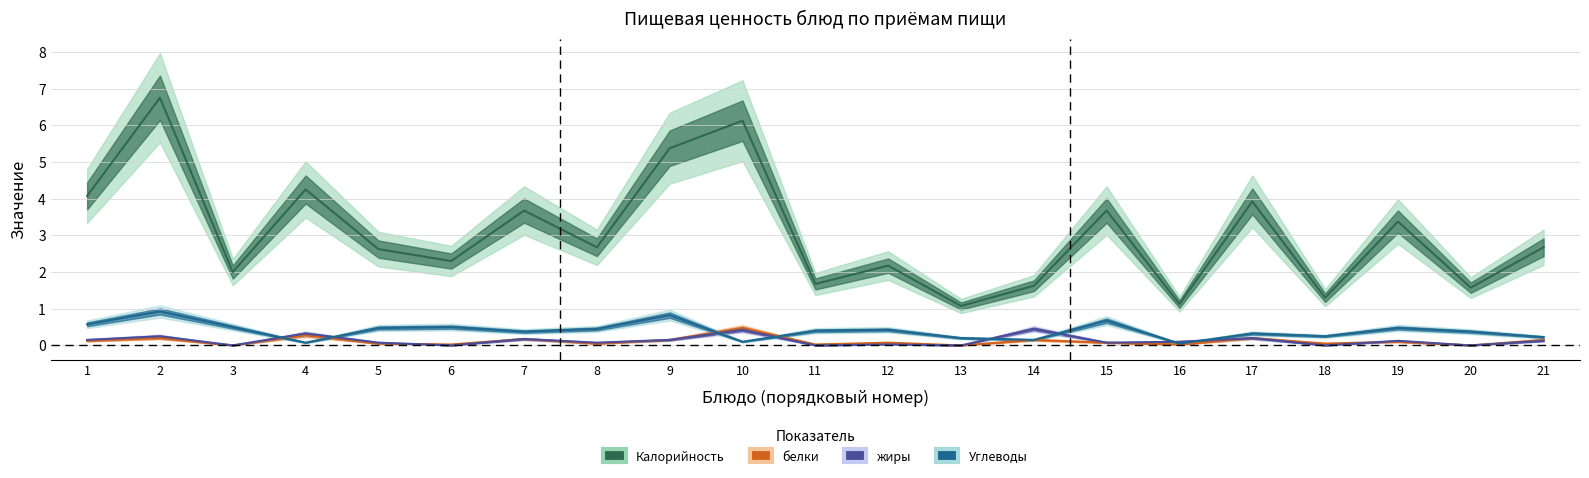

At 7, list the series in order from smallest to largest.

белки, жиры, Углеводы, Калорийность